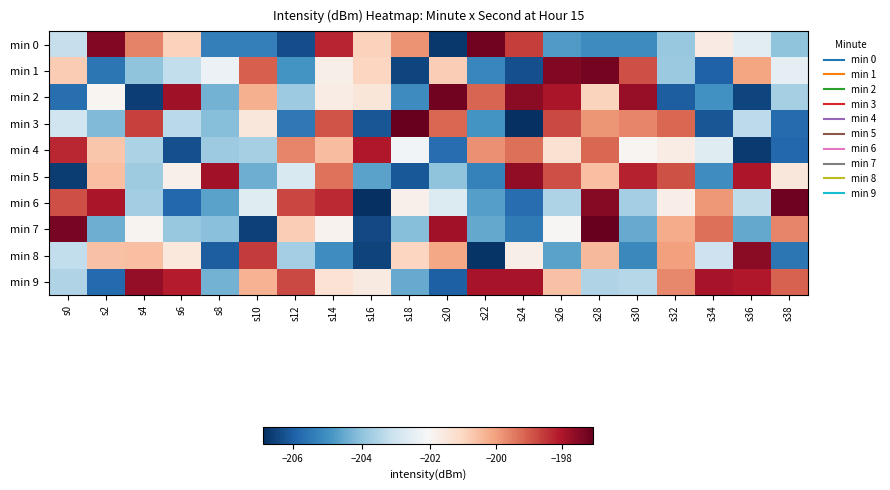

Reading left to right, what are all the values shown in this chart?

min 0: s0=-203.2	s2=-197.4	s4=-199.6	s6=-200.9	s8=-205.3	s10=-205.3	s12=-206.3	s14=-198.2	s16=-200.9	s18=-199.8	s20=-206.7	s22=-197.2	s24=-198.6	s26=-204.8	s28=-205.1	s30=-205.1	s32=-203.9	s34=-201.7	s36=-202.6	s38=-204.0
min 1: s0=-200.8	s2=-205.5	s4=-204.0	s6=-203.2	s8=-202.3	s10=-199.1	s12=-204.9	s14=-201.8	s16=-201.0	s18=-206.4	s20=-200.8	s22=-205.2	s24=-206.3	s26=-197.4	s28=-197.2	s30=-198.8	s32=-203.9	s34=-205.9	s36=-200.1	s38=-202.5
min 2: s0=-205.7	s2=-202.0	s4=-206.6	s6=-197.8	s8=-204.3	s10=-200.3	s12=-203.8	s14=-201.7	s16=-201.4	s18=-205.1	s20=-197.2	s22=-199.2	s24=-197.5	s26=-198.0	s28=-200.9	s30=-197.7	s32=-206.0	s34=-204.9	s36=-206.5	s38=-203.7
min 3: s0=-203.0	s2=-204.2	s4=-198.6	s6=-203.3	s8=-204.1	s10=-201.5	s12=-205.5	s14=-198.9	s16=-206.2	s18=-197.0	s20=-199.2	s22=-204.9	s24=-206.9	s26=-198.8	s28=-199.8	s30=-199.6	s32=-199.2	s34=-206.2	s36=-203.3	s38=-205.7
min 4: s0=-198.3	s2=-200.7	s4=-203.6	s6=-206.3	s8=-203.8	s10=-203.7	s12=-199.6	s14=-200.5	s16=-198.0	s18=-202.2	s20=-205.7	s22=-199.8	s24=-199.3	s26=-201.3	s28=-199.2	s30=-202.0	s32=-201.7	s34=-202.6	s36=-206.7	s38=-205.8
min 5: s0=-206.6	s2=-200.5	s4=-203.8	s6=-201.8	s8=-197.8	s10=-204.4	s12=-202.8	s14=-199.4	s16=-204.6	s18=-206.1	s20=-204.0	s22=-205.3	s24=-197.6	s26=-198.8	s28=-200.6	s30=-198.2	s32=-198.9	s34=-205.0	s36=-198.0	s38=-201.5
min 6: s0=-198.8	s2=-197.9	s4=-203.7	s6=-205.8	s8=-204.6	s10=-202.6	s12=-198.7	s14=-198.3	s16=-206.8	s18=-201.8	s20=-202.7	s22=-204.7	s24=-205.7	s26=-203.5	s28=-197.5	s30=-203.7	s32=-201.7	s34=-199.9	s36=-203.3	s38=-197.2
min 7: s0=-197.3	s2=-204.4	s4=-201.9	s6=-203.9	s8=-204.1	s10=-206.5	s12=-200.8	s14=-201.9	s16=-206.4	s18=-204.1	s20=-197.8	s22=-204.5	s24=-205.5	s26=-202.0	s28=-197.0	s30=-204.5	s32=-200.2	s34=-199.3	s36=-204.5	s38=-199.6
min 8: s0=-203.2	s2=-200.6	s4=-200.6	s6=-201.5	s8=-206.0	s10=-198.6	s12=-203.7	s14=-205.0	s16=-206.5	s18=-201.0	s20=-200.1	s22=-206.7	s24=-201.8	s26=-204.6	s28=-200.5	s30=-205.2	s32=-200.0	s34=-203.0	s36=-197.5	s38=-205.5
min 9: s0=-203.5	s2=-205.8	s4=-197.7	s6=-198.1	s8=-204.3	s10=-200.3	s12=-198.7	s14=-201.4	s16=-201.6	s18=-204.5	s20=-206.0	s22=-197.9	s24=-197.9	s26=-200.6	s28=-203.5	s30=-203.4	s32=-199.6	s34=-197.9	s36=-198.0	s38=-199.1